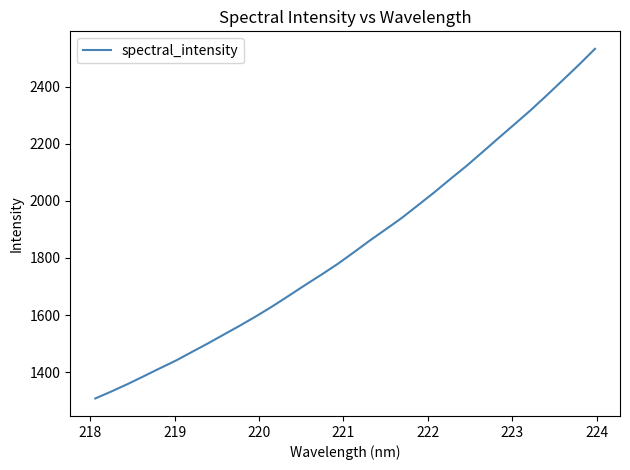

Count the number of categories in the chart.

32